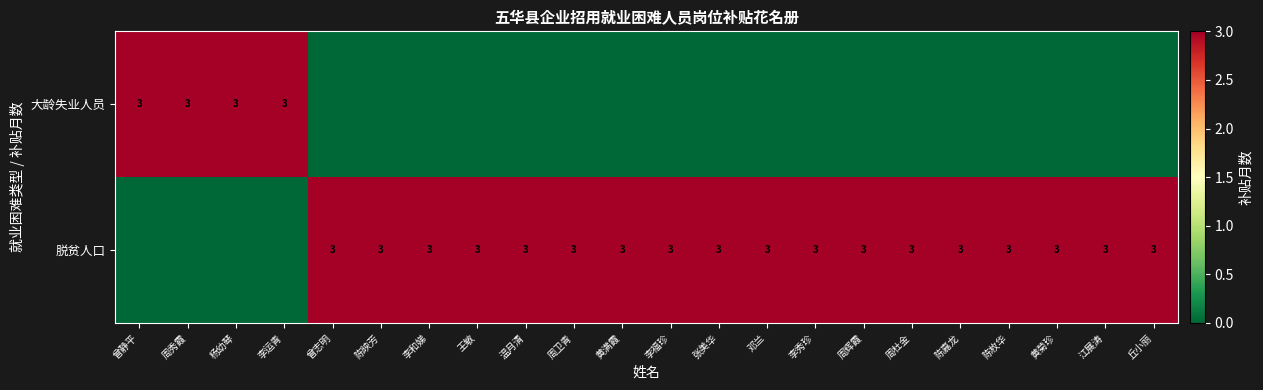

The value of 脱贫人口 at 周辉霞 is 3. True or false?

True